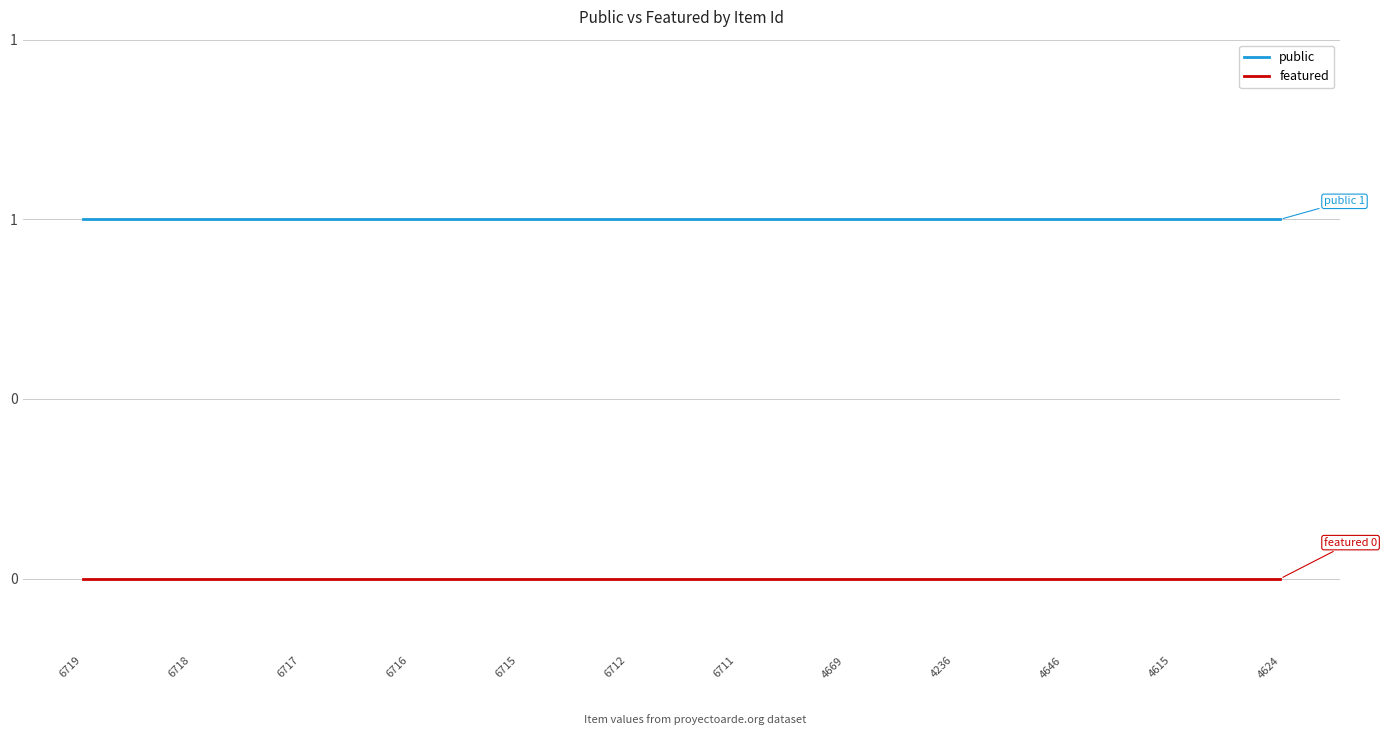

List the series in order of their overall mean, highest first.

public, featured